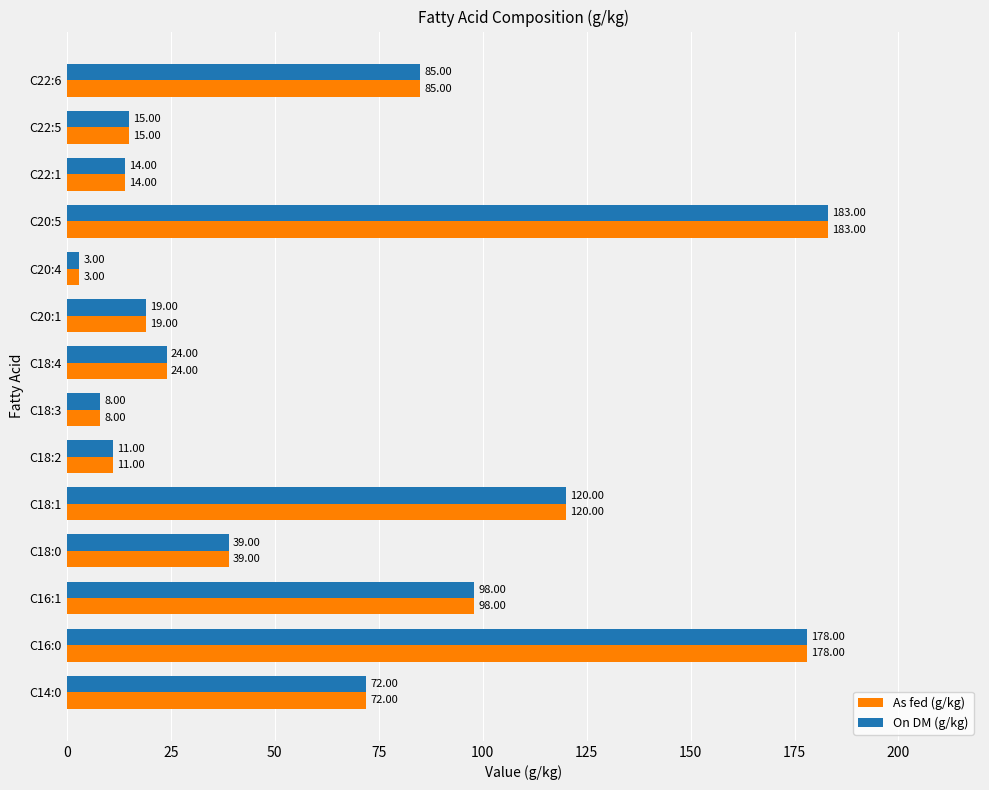

What is the total value across all series at C22:6?

170